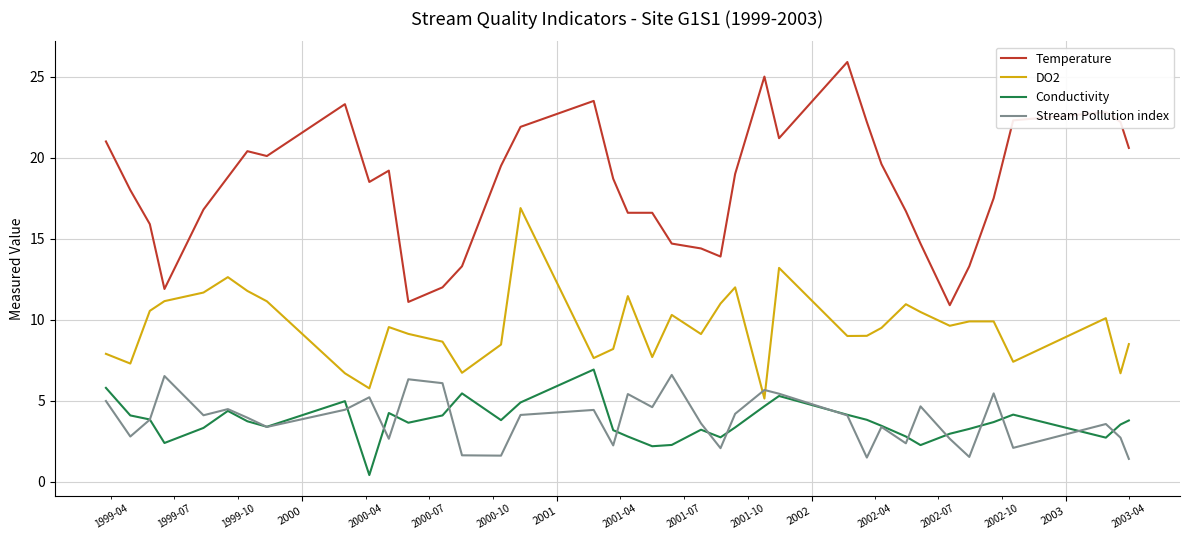

What is the lowest value of the Temperature series?

10.9